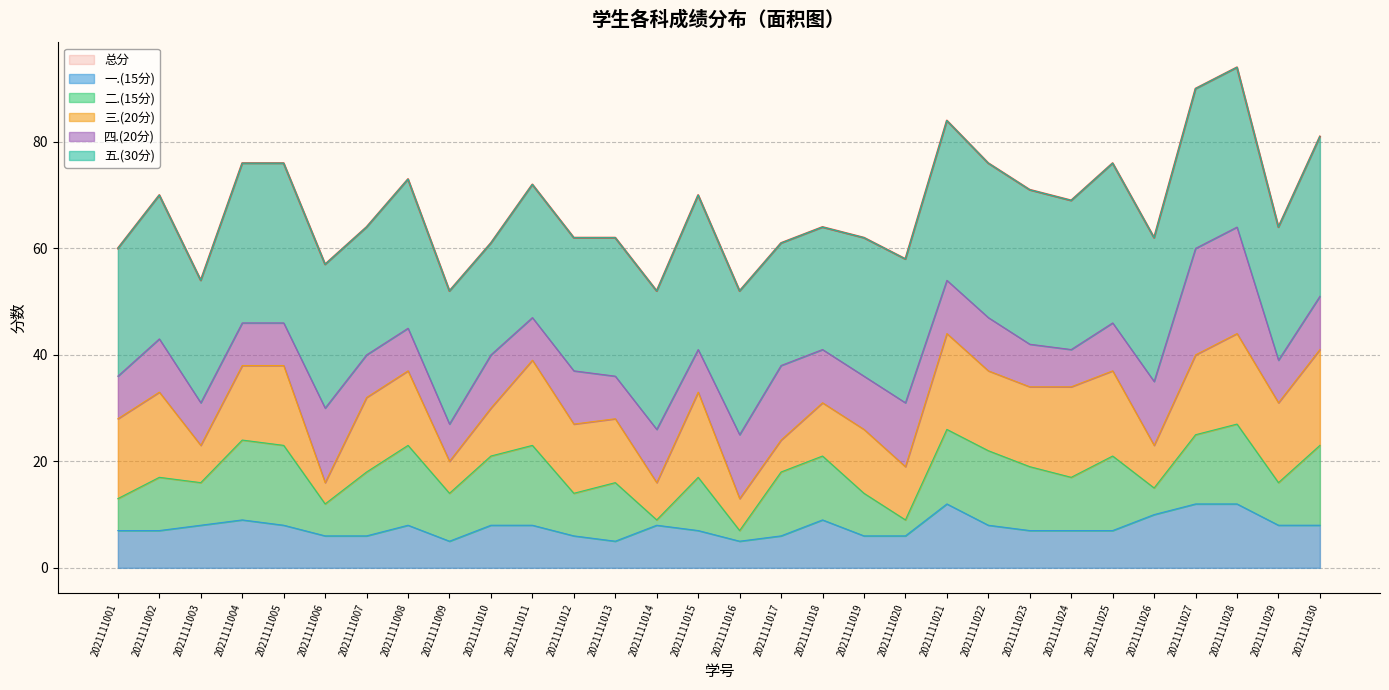

Which series has the largest total across all categories?

总分